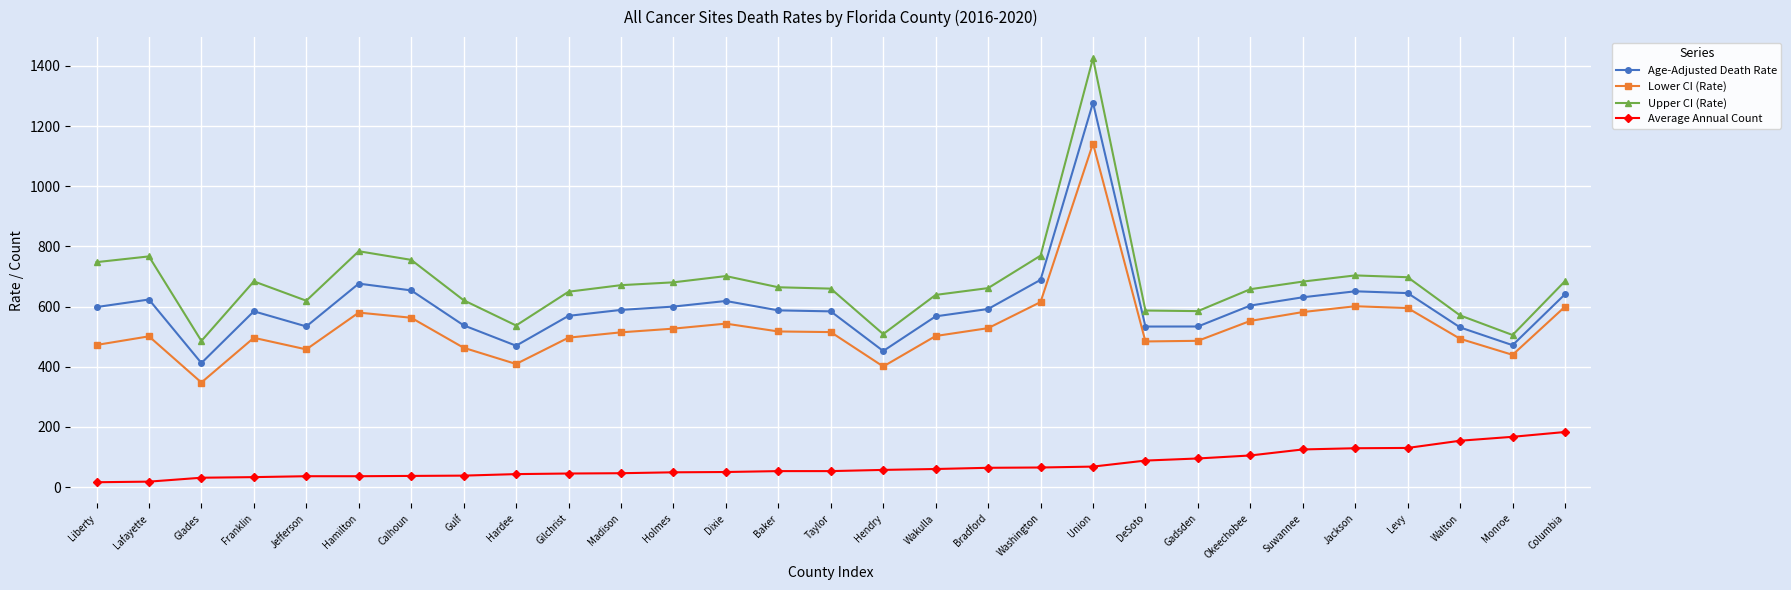

At which category is the sum across all series the highest?

Union